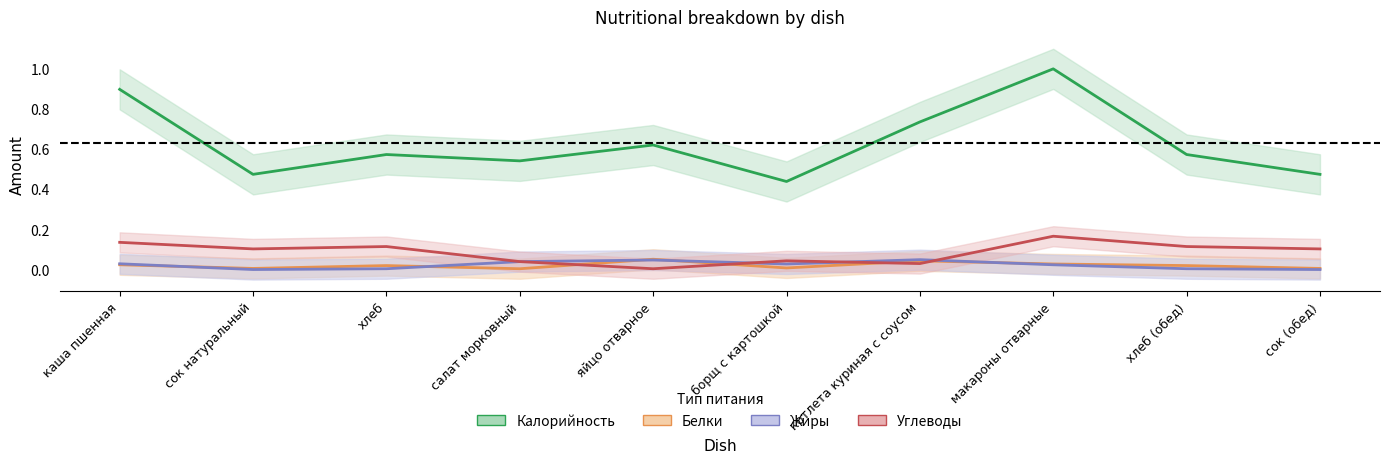

How many categories are shown in the chart?

10